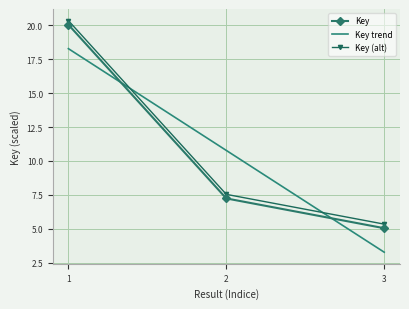

Reading left to right, list all the values displayed in this chart.

1=20.0	2=7.2	3=5.0